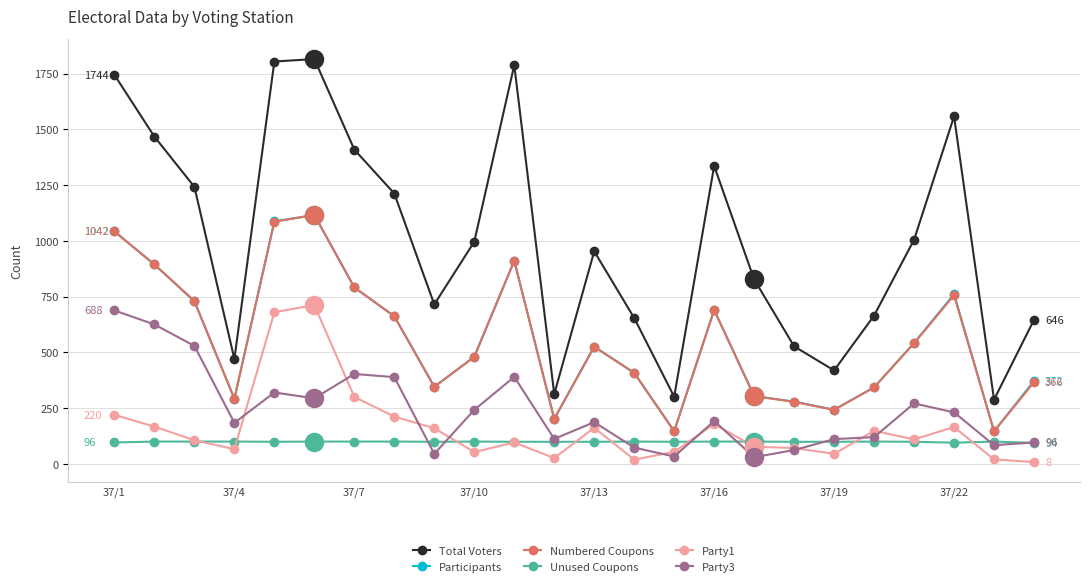

True or false: Unused Coupons has more than 2 points higher than both neighbors.

True